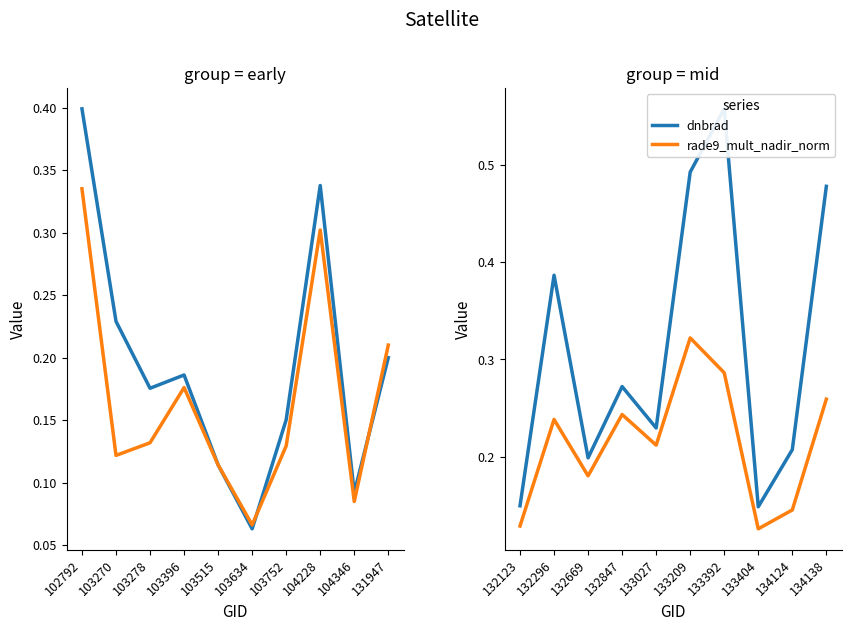

Which series has the largest range (max minus min)?

dnbrad